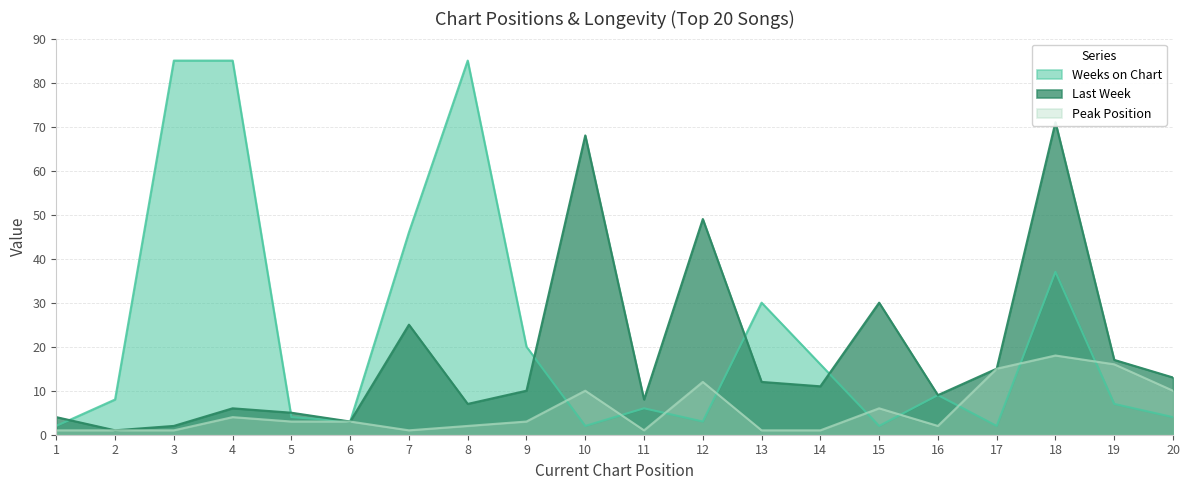

What is the difference between the Peak Position values at 10 and 2?

9